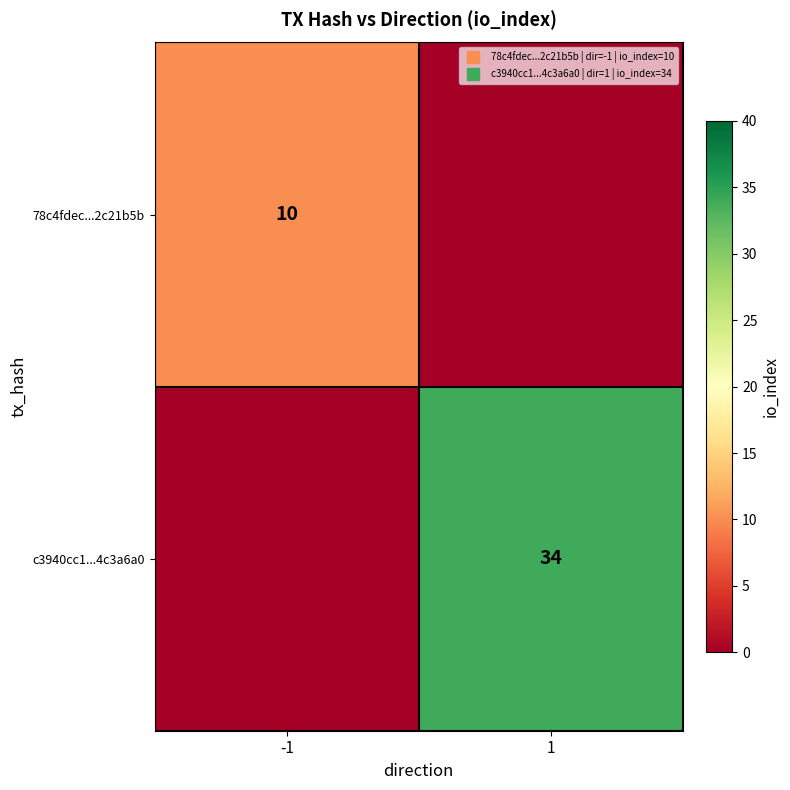

Which series has the widest spread of values?

c3940cc1...4c3a6a0